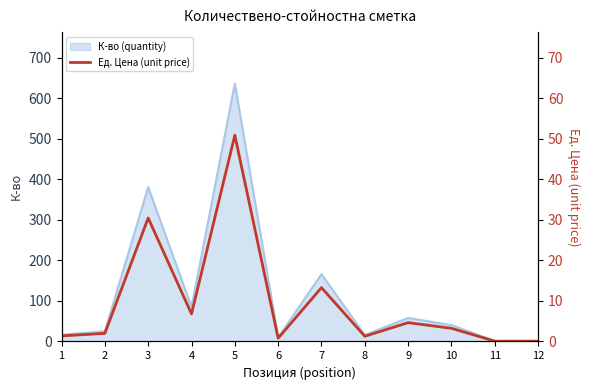

The value of К-во (quantity) at 5 is 1122.2. True or false?

False